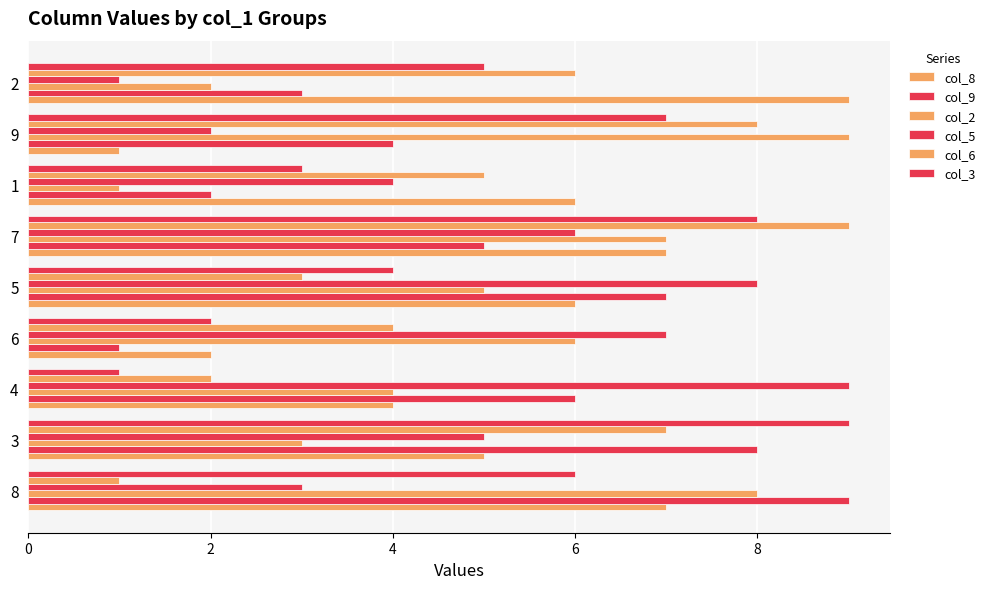

At 4, list the series in order from smallest to largest.

col_3, col_6, col_8, col_2, col_9, col_5